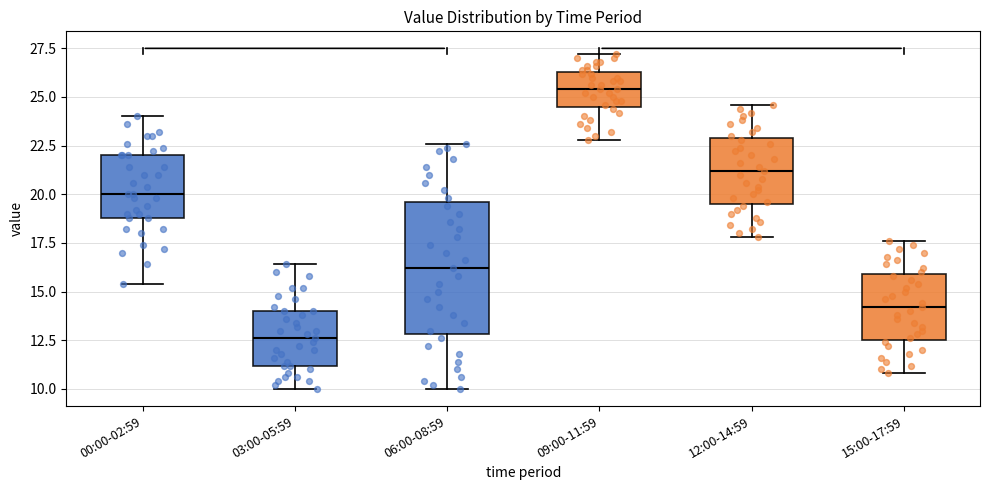

Comparing the boxes themselves (not the whiskers), which one is the tallest?

06:00-08:59